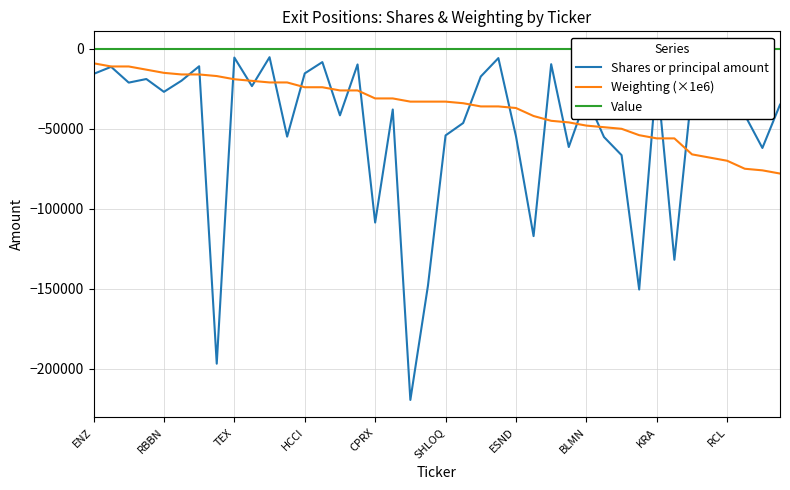

Reading left to right, list all the values displayed in this chart.

Shares or principal amount: -15674	-11232	-21104	-18857	-26880	-19892	-10872	-196976	-5432	-23296	-5200	-54900	-15330	-8263	-41578	-9736	-108649	-37926	-219652	-148107	-54139	-46387	-17295	-5761	-54638	-117144	-9586	-61394	-30360	-55135	-66498	-150571	-15749	-131960	-25314	-28400	-8019	-41341	-62001	-34920
Weighting (×1e6): -9000	-11000	-11000	-13000	-15000	-16000	-16000	-17000	-19000	-20000	-21000	-21000	-24000	-24000	-26000	-26000	-31000	-31000	-33000	-33000	-33000	-34000	-36000	-36000	-37000	-42000	-45000	-46000	-48000	-49000	-50000	-54000	-56000	-56000	-66000	-68000	-70000	-75000	-76000	-78000
Value: 0	0	0	0	0	0	0	0	0	0	0	0	0	0	0	0	0	0	0	0	0	0	0	0	0	0	0	0	0	0	0	0	0	0	0	0	0	0	0	0